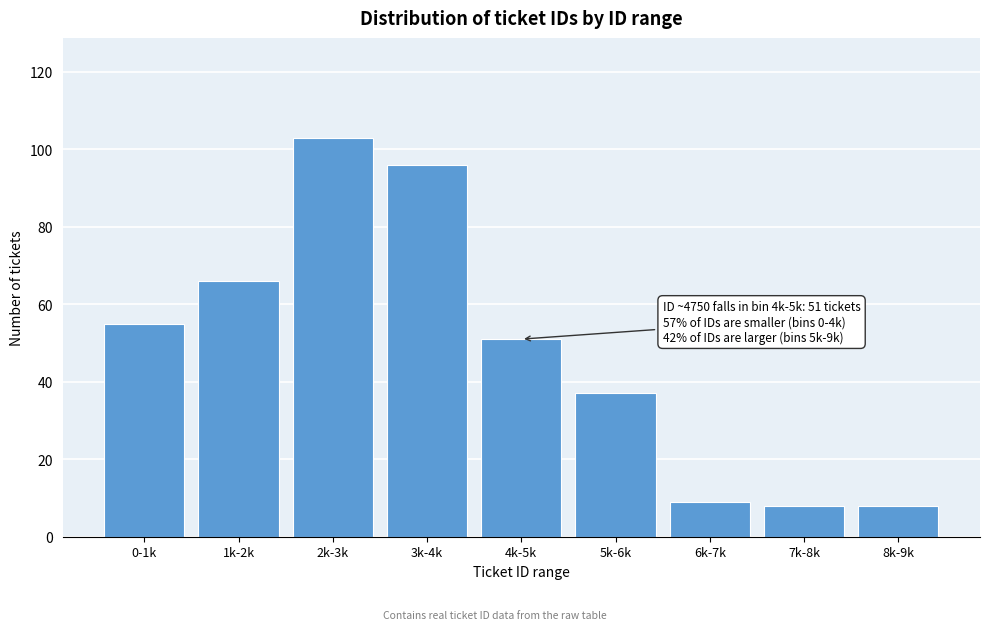

Reading left to right, extract all data points from this chart.

55	66	103	96	51	37	9	8	8